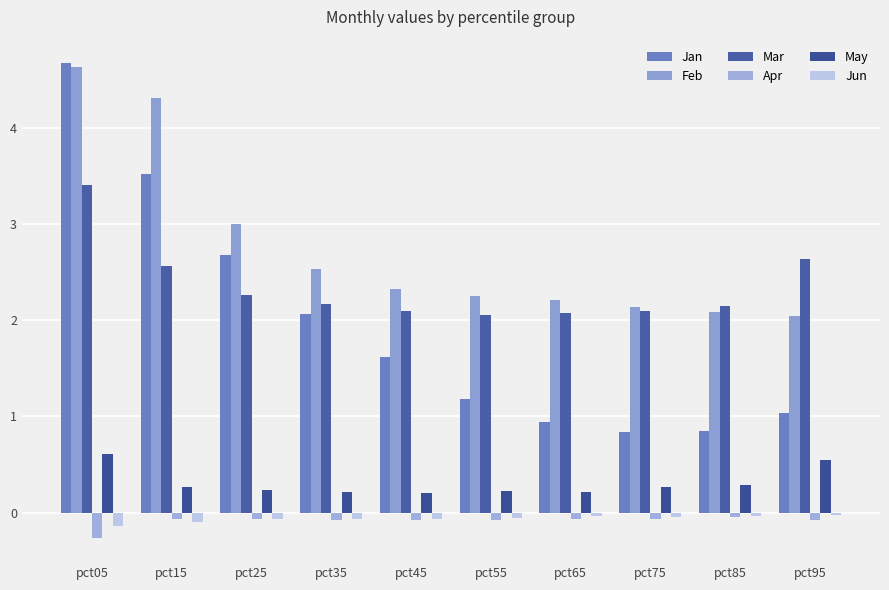

What is the value of the Feb bar at the 5th from the left?

2.3